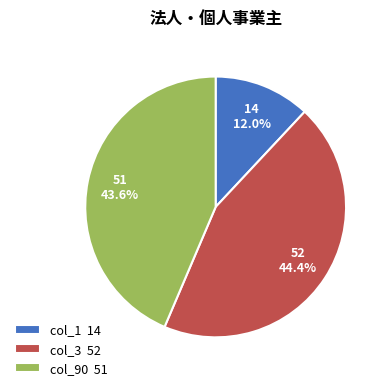

What is the smallest slice in the pie chart?

col_1